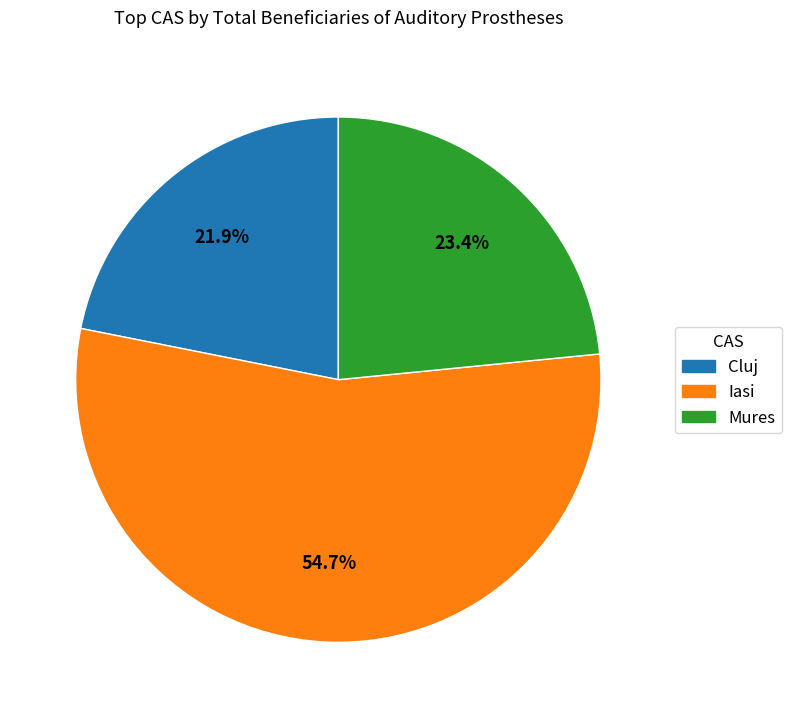

Is it true that Iasi is 55% of the pie?

True